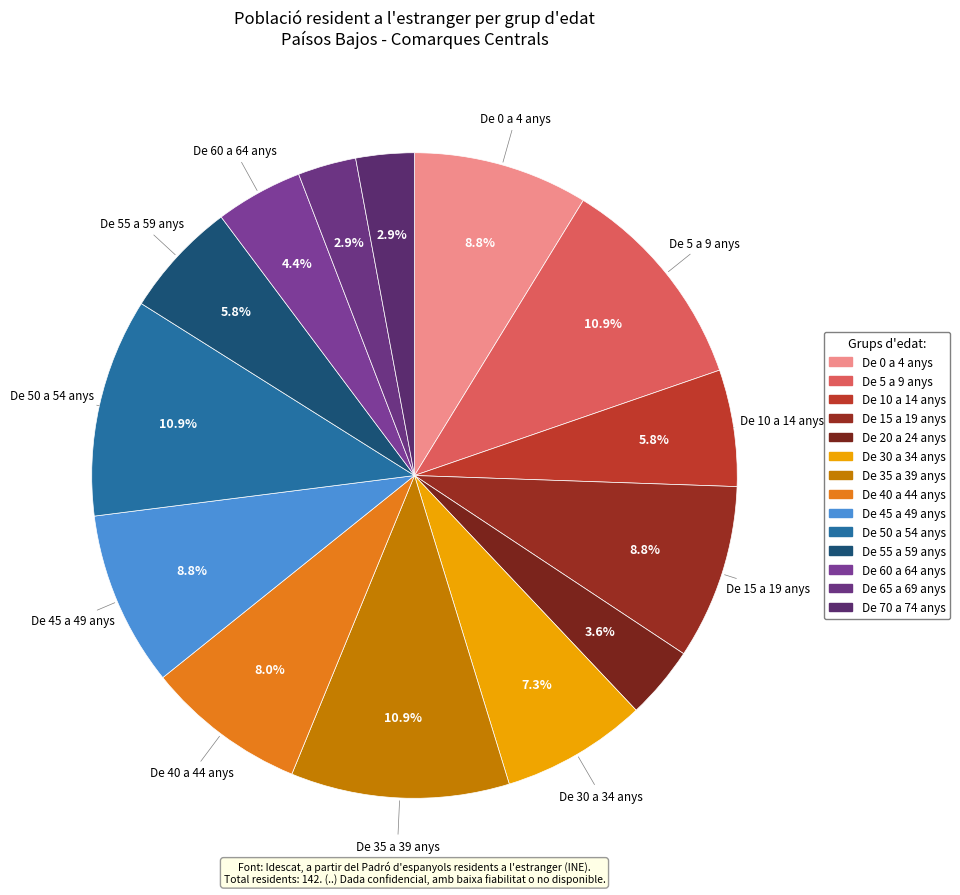

Which category has the biggest portion of the pie?

De 5 a 9 anys